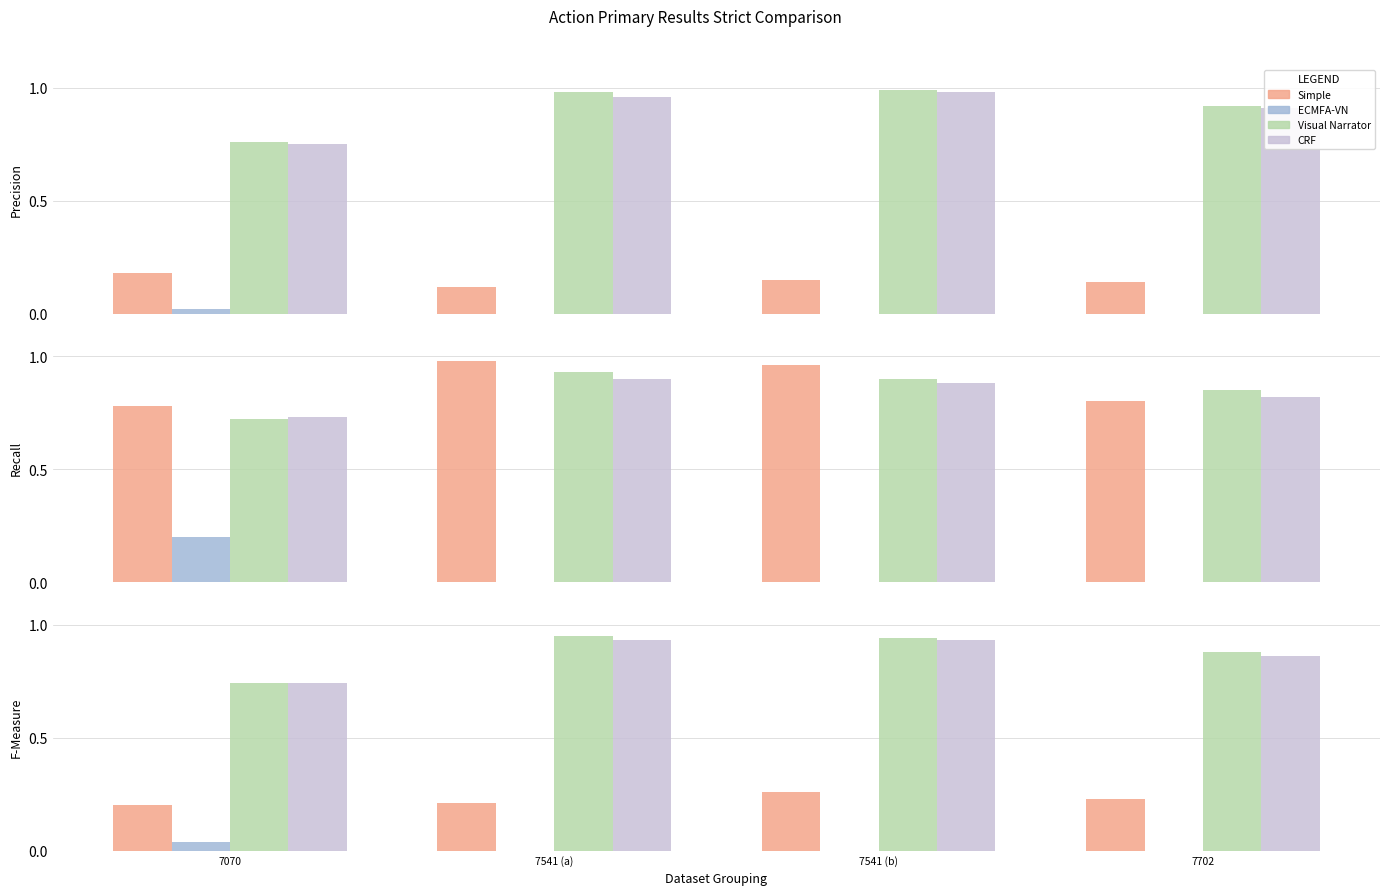

At how many categories does at least one series exceed 0?

4